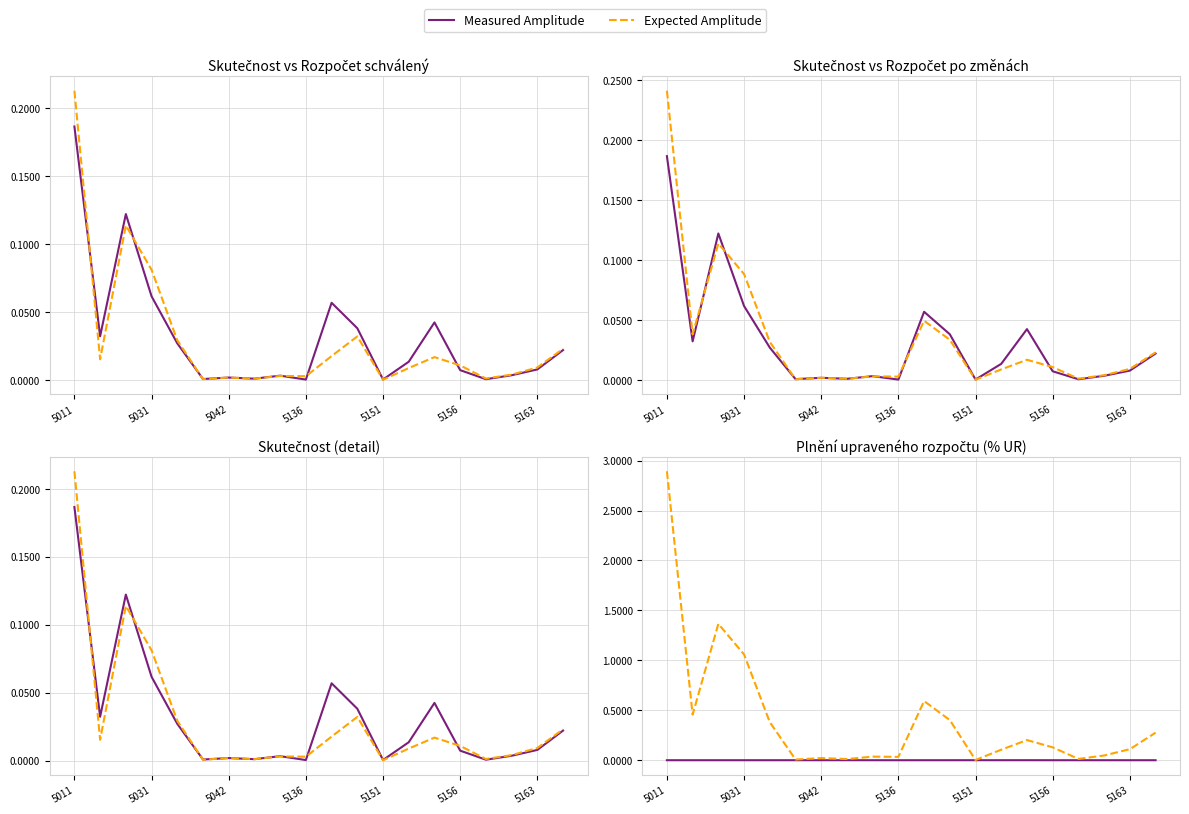

True or false: Measured Amplitude has more than 0 interior local peaks.

True